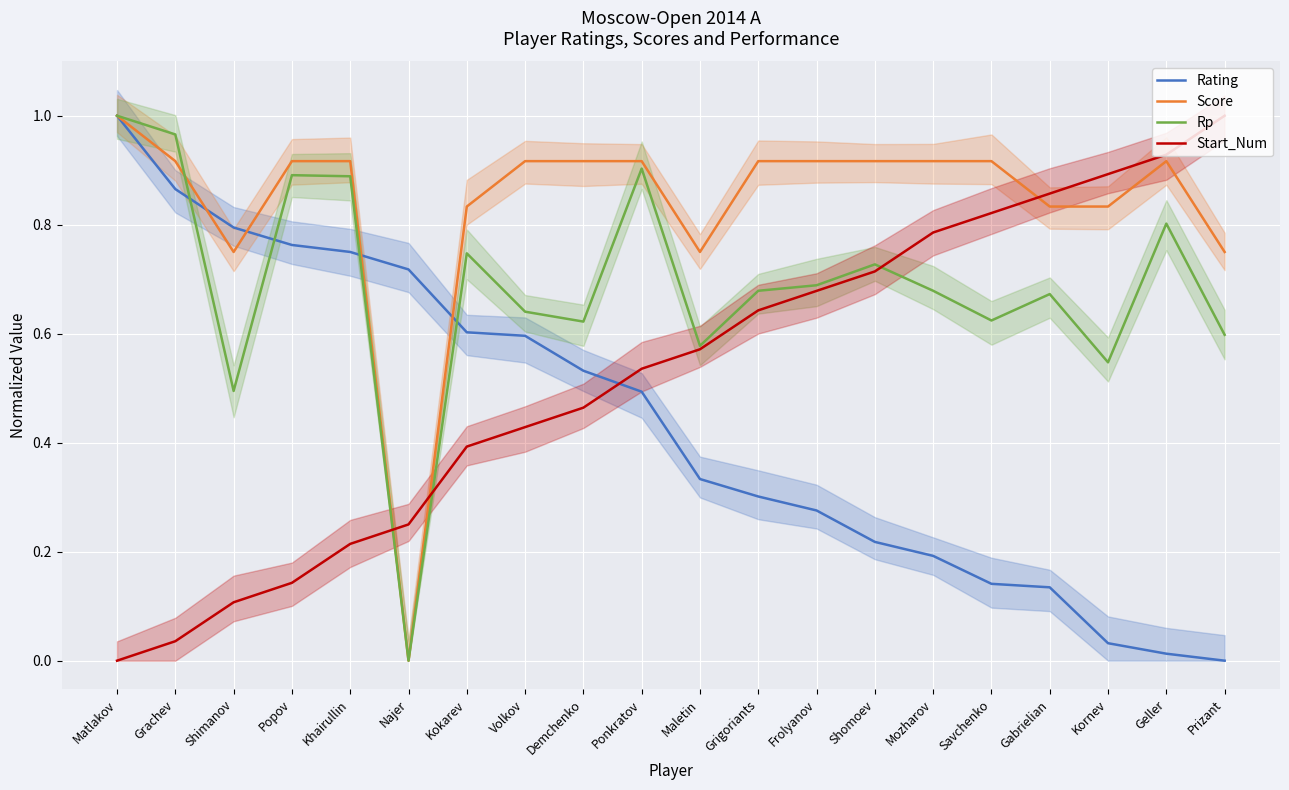

What is the spread (max minus min) of values at Grachev?

0.9